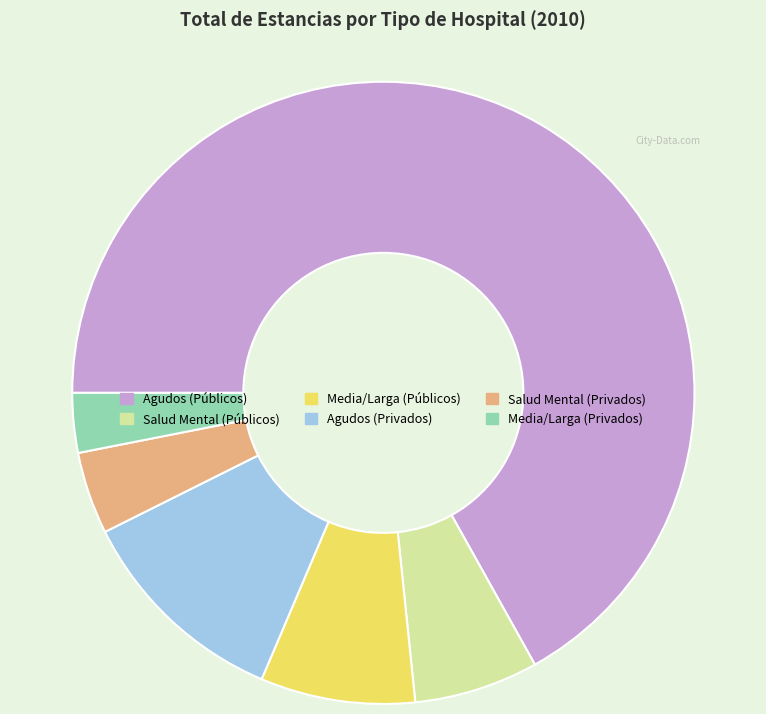

How many segments does this pie chart have?

6